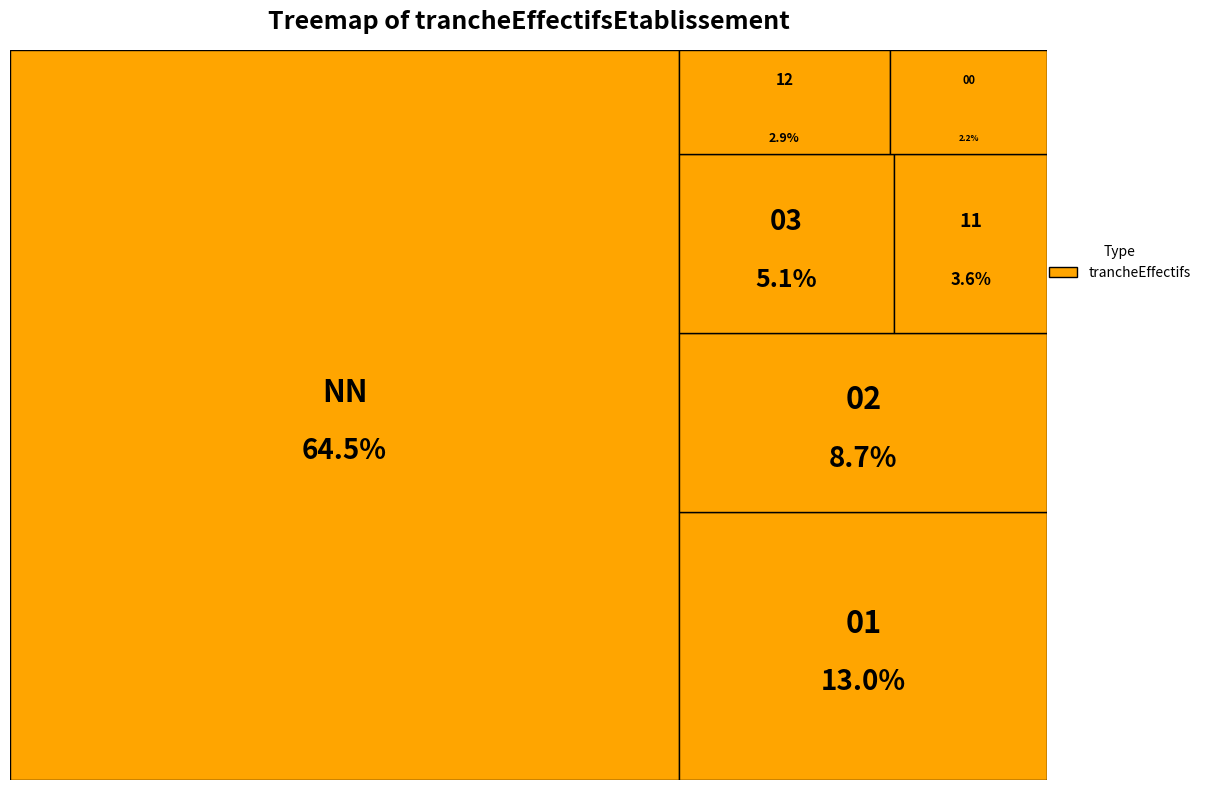

Do 02 and 03 together represent more than half of the pie?

No